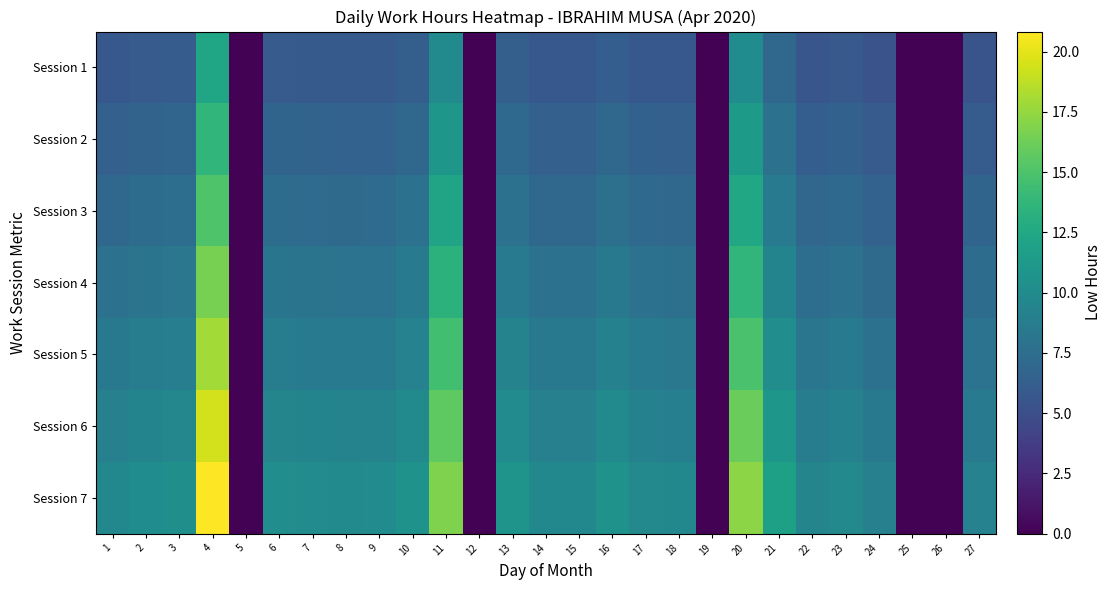

Reading left to right, what are all the values shown in this chart?

Session 1: 1=5.7	2=6.0	3=6.1	4=12.3	5=0.1	6=6.0	7=5.9	8=5.9	9=5.9	10=6.3	11=9.9	12=0.1	13=6.3	14=5.7	15=5.7	16=6.2	17=5.8	18=5.7	19=0.1	20=10.1	21=7.0	22=5.6	23=5.8	24=5.3	25=0.1	26=0.1	27=5.4
Session 2: 1=6.4	2=6.7	3=6.8	4=13.7	5=0.1	6=6.7	7=6.6	8=6.5	9=6.6	10=7.0	11=11.1	12=0.1	13=7.1	14=6.4	15=6.4	16=7.0	17=6.5	18=6.4	19=0.1	20=11.3	21=7.8	22=6.2	23=6.5	24=5.9	25=0.1	26=0.1	27=6.1
Session 3: 1=7.1	2=7.3	3=7.5	4=15.1	5=0.1	6=7.4	7=7.3	8=7.2	9=7.3	10=7.8	11=12.2	12=0.1	13=7.8	14=7.1	15=7.1	16=7.7	17=7.1	18=7.0	19=0.1	20=12.5	21=8.6	22=6.9	23=7.1	24=6.6	25=0.1	26=0.1	27=6.7
Session 4: 1=7.7	2=8.0	3=8.2	4=16.5	5=0.1	6=8.1	7=8.0	8=7.9	9=8.0	10=8.5	11=13.4	12=0.1	13=8.6	14=7.7	15=7.7	16=8.4	17=7.8	18=7.7	19=0.1	20=13.7	21=9.4	22=7.5	23=7.8	24=7.2	25=0.1	26=0.1	27=7.3
Session 5: 1=8.4	2=8.7	3=8.9	4=18.0	5=0.1	6=8.8	7=8.7	8=8.6	9=8.7	10=9.2	11=14.5	12=0.1	13=9.3	14=8.4	15=8.4	16=9.2	17=8.5	18=8.4	19=0.1	20=14.9	21=10.2	22=8.2	23=8.5	24=7.8	25=0.1	26=0.1	27=8.0
Session 6: 1=9.1	2=9.4	3=9.7	4=19.4	5=0.1	6=9.5	7=9.4	8=9.3	9=9.3	10=10.0	11=15.7	12=0.1	13=10.0	14=9.1	15=9.1	16=9.9	17=9.1	18=9.0	19=0.1	20=16.1	21=11.0	22=8.8	23=9.2	24=8.4	25=0.1	26=0.1	27=8.6
Session 7: 1=9.8	2=10.1	3=10.4	4=20.8	5=0.1	6=10.2	7=10.1	8=10.0	9=10.0	10=10.7	11=16.8	12=0.1	13=10.8	14=9.8	15=9.7	16=10.6	17=9.8	18=9.7	19=0.1	20=17.2	21=11.9	22=9.5	23=9.8	24=9.0	25=0.1	26=0.1	27=9.2